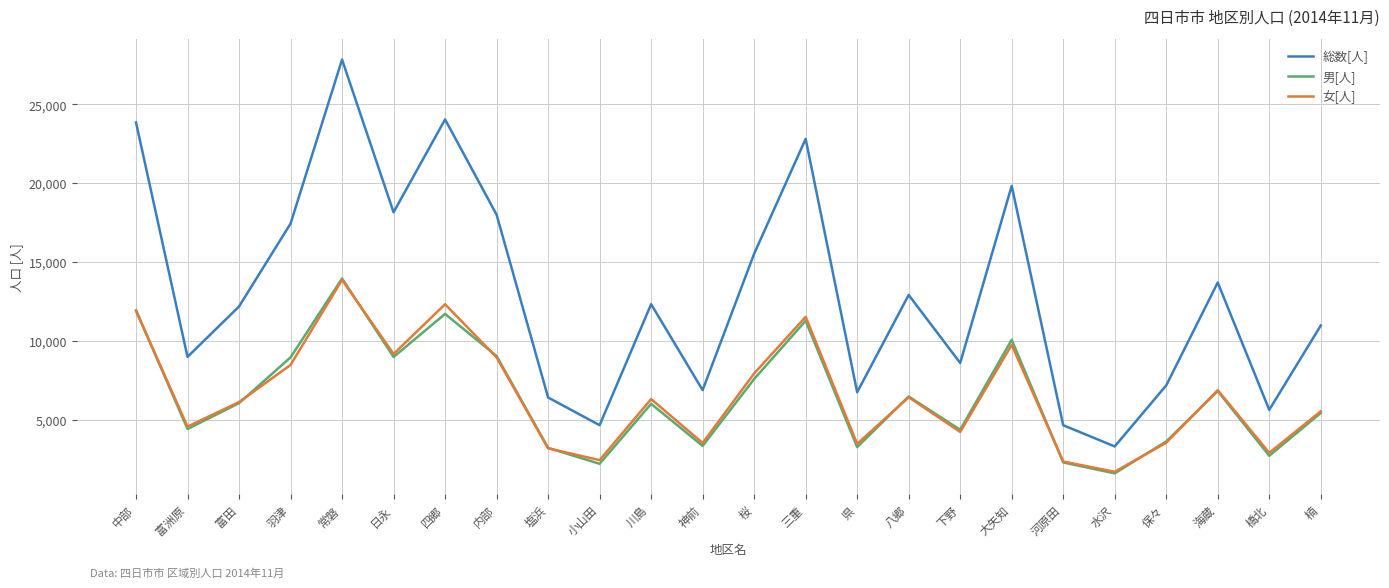

Where is the first local maximum for 女[人]?

常磐